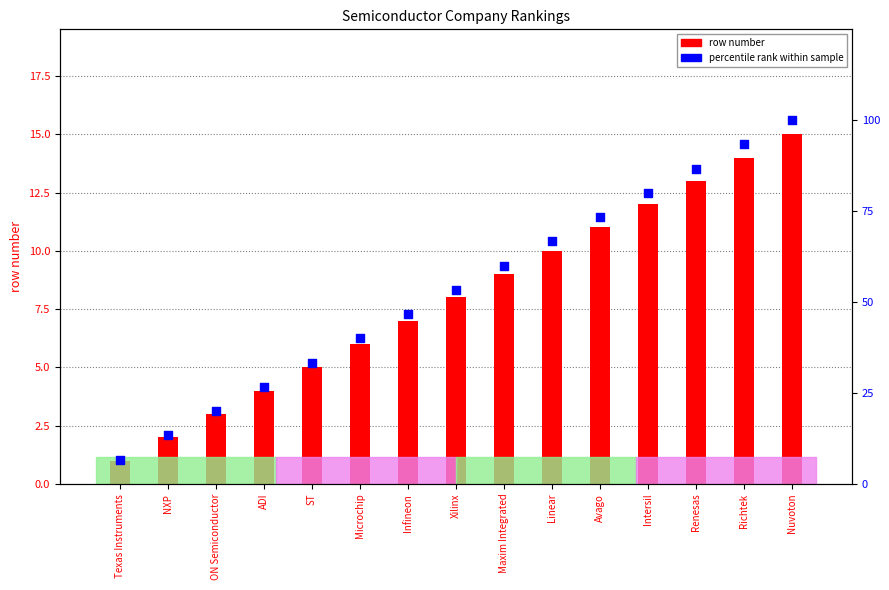

At which category is the sum across all series the highest?

Nuvoton